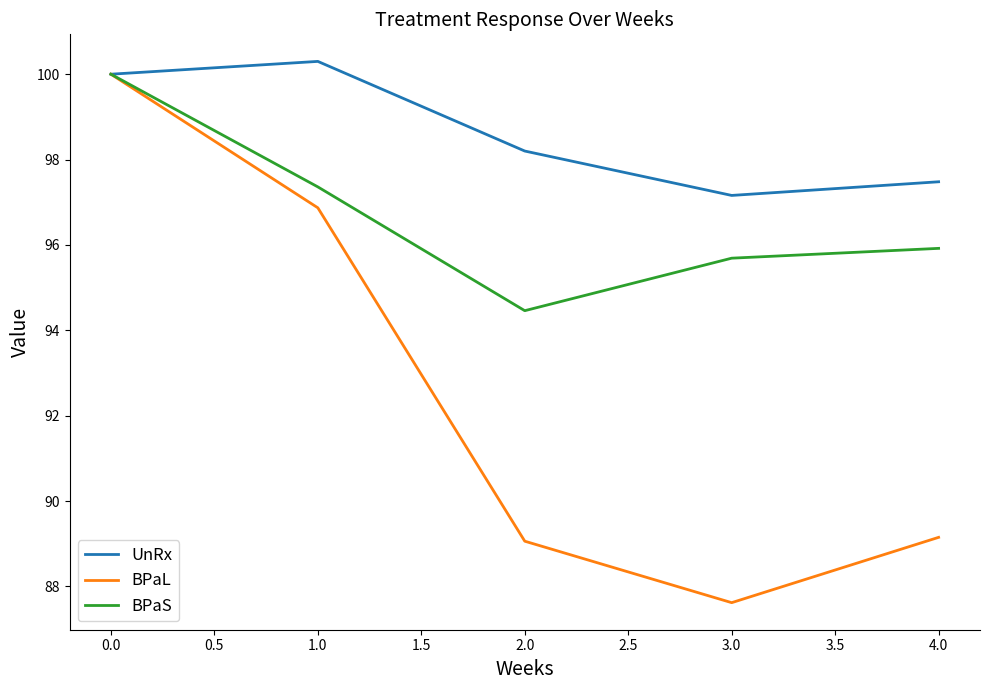

Which series has the widest spread of values?

BPaL